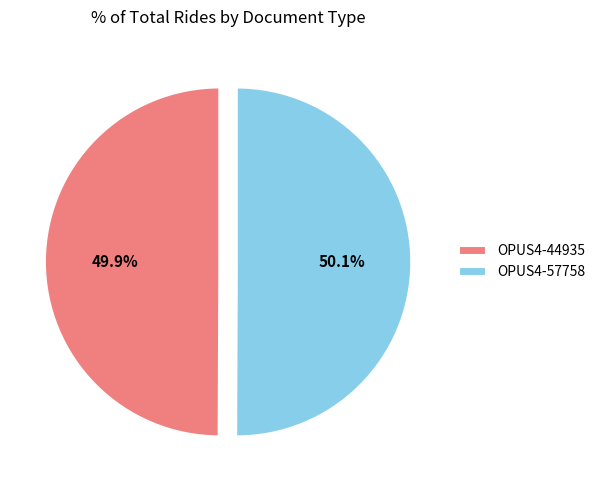

How many slices are in this pie chart?

2